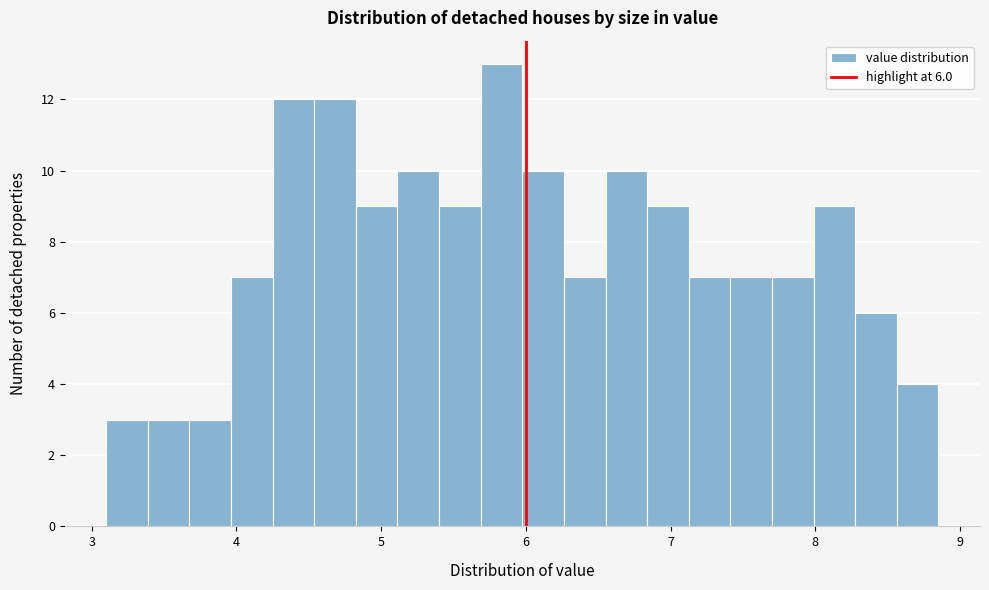

Around what value on the x-axis is the tallest bar? Give the approximate position of its centre, as read against the axis.

5.8